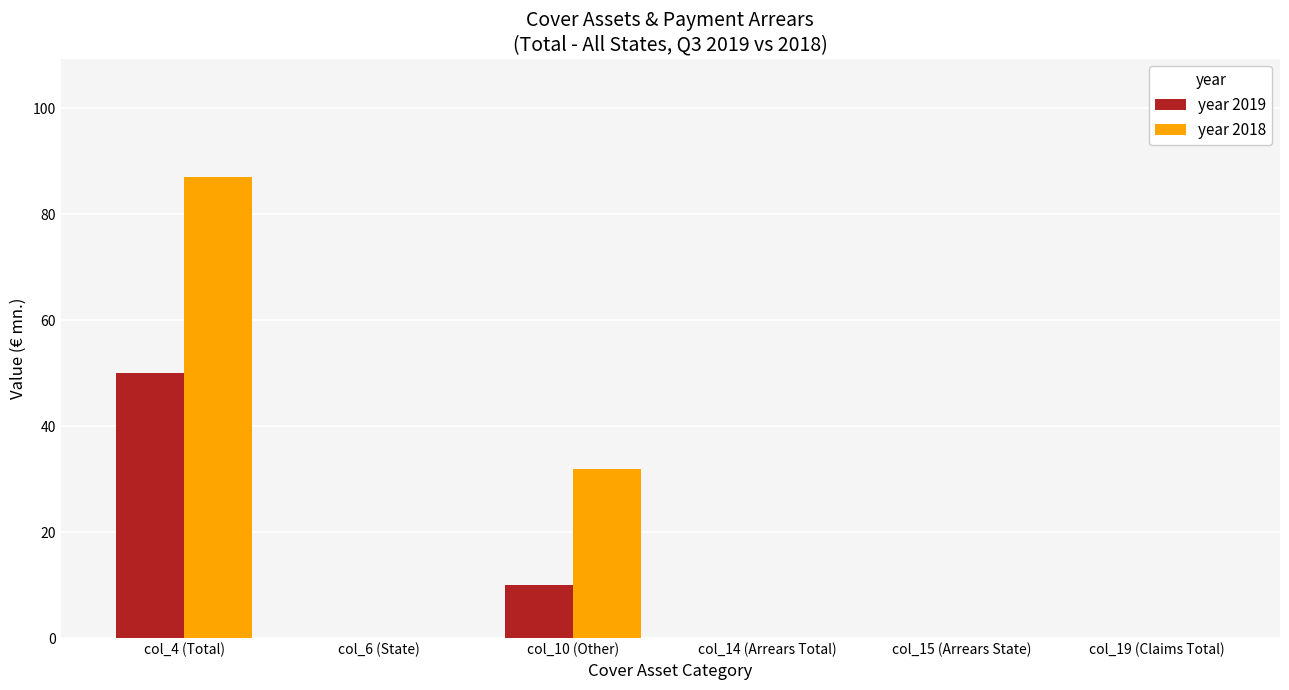

At which category is the sum across all series the highest?

col_4 (Total)